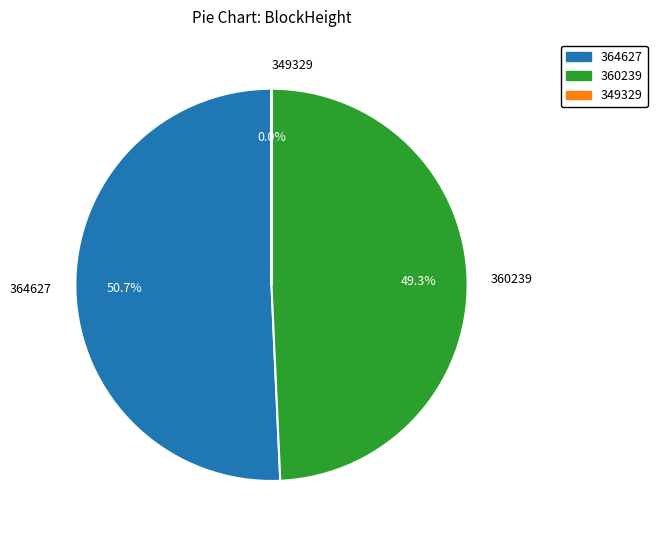

What is the majority slice?

364627